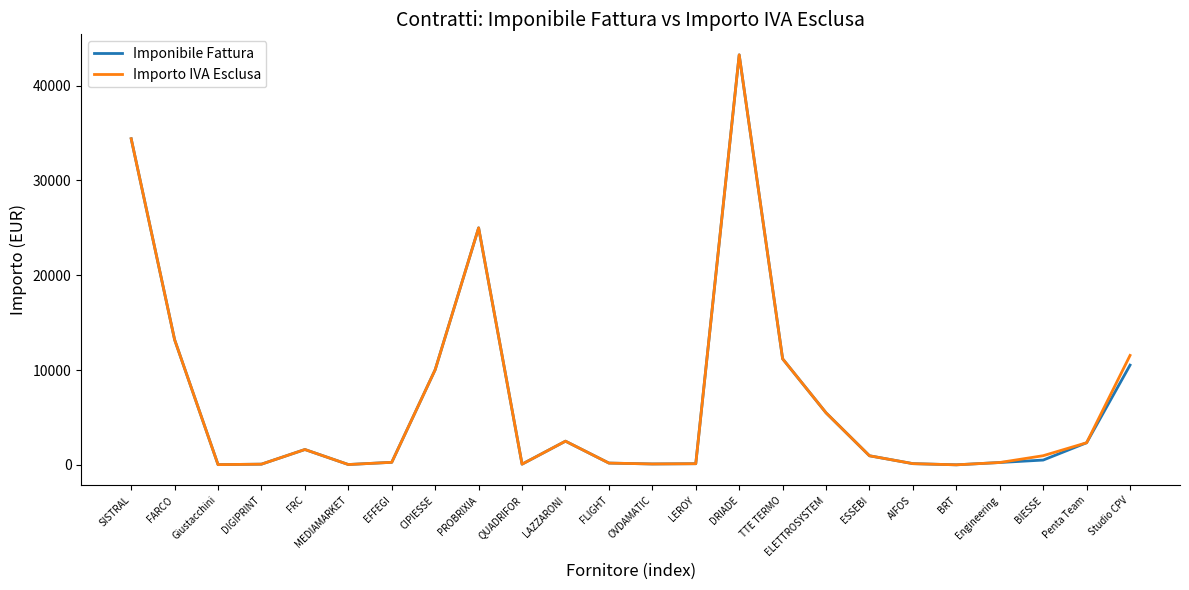

How many lines are shown in the chart?

2